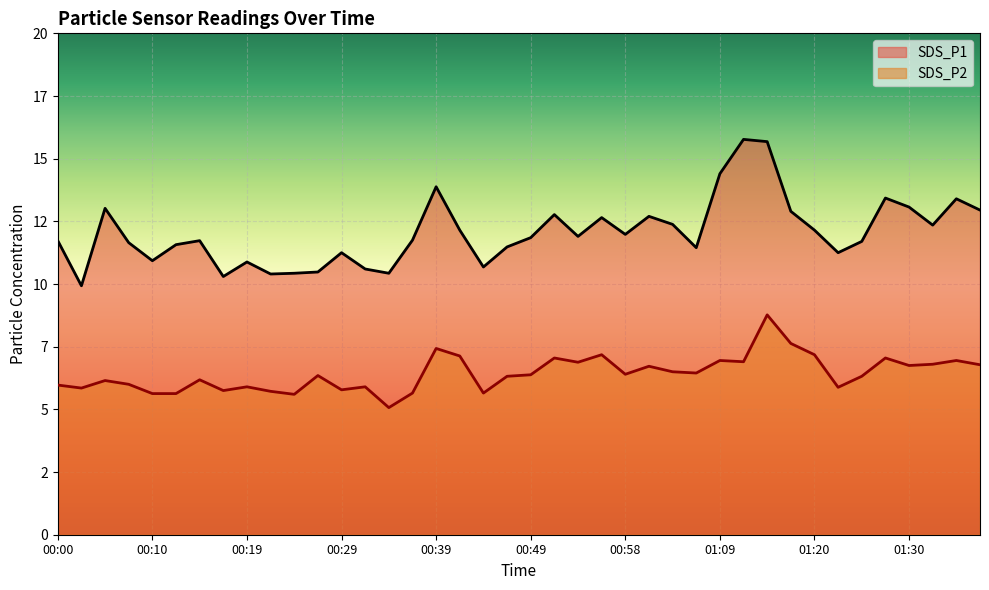

At which label is SDS_P1 closest to 12?

00:58